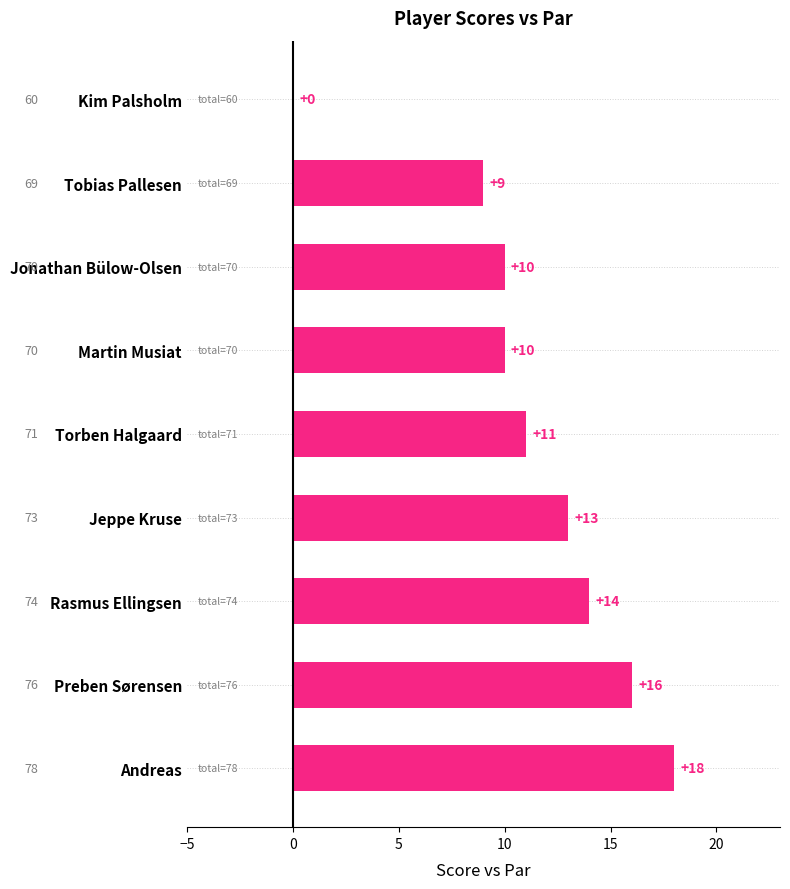

How many categories are shown in the chart?

9